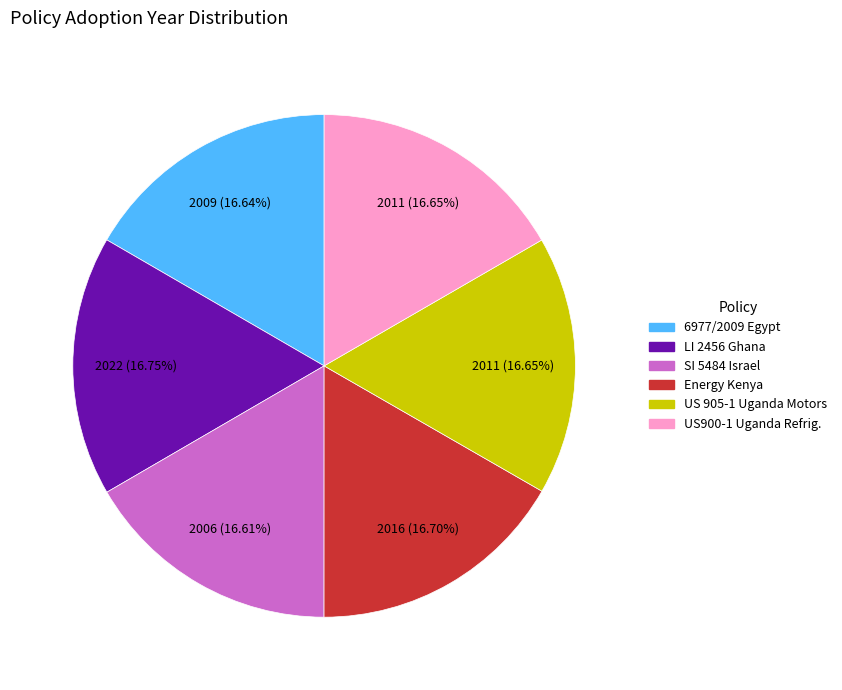

Does any single category account for the majority?

No